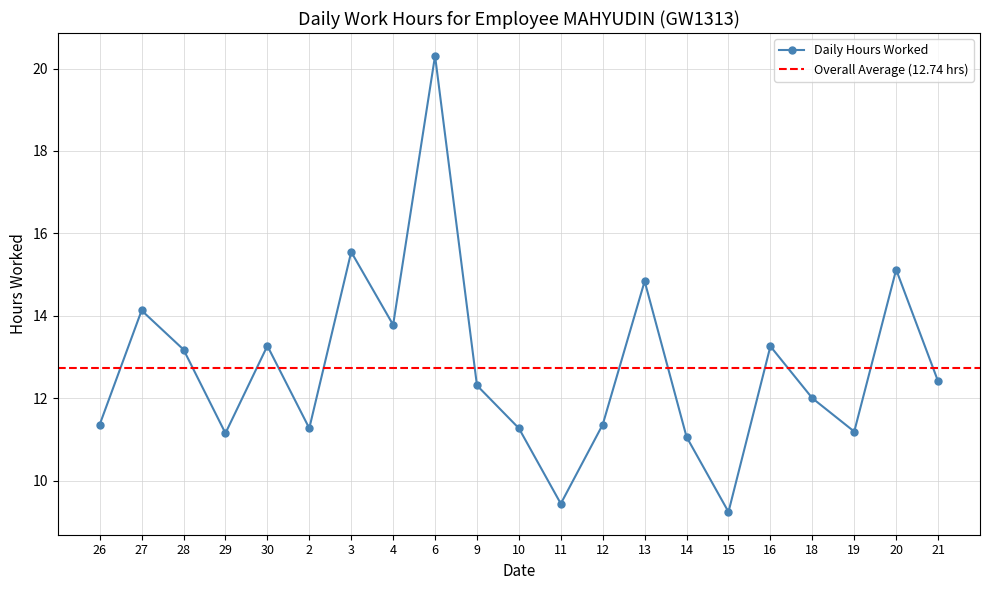

Count the number of data series in this chart.

1